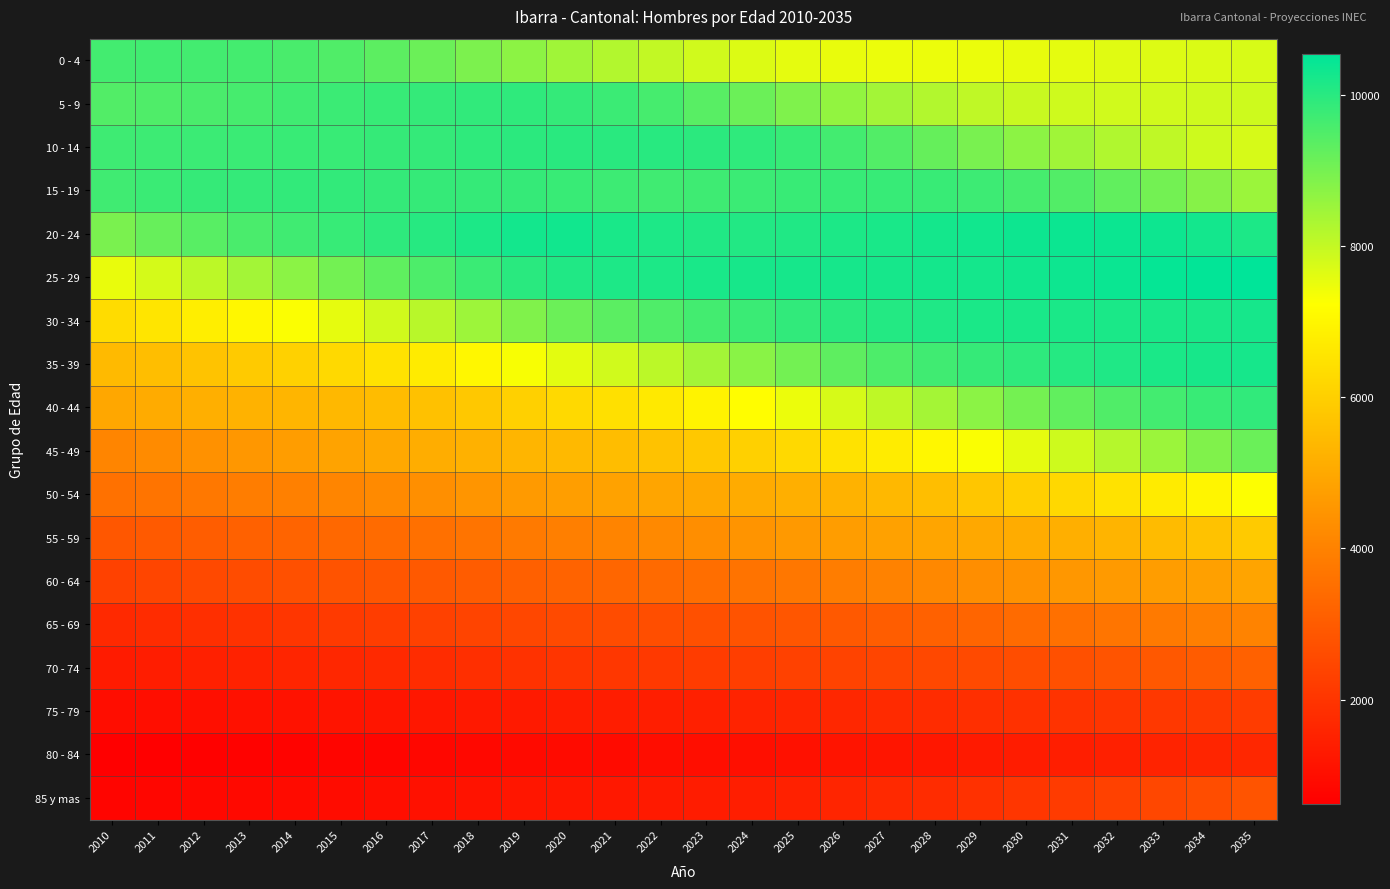

Reading right to left, list all the values displayed in this chart.

0 - 4: 2035=7742	2034=7700	2033=7657	2032=7614	2031=7567	2030=7526	2029=7494	2028=7470	2027=7473	2026=7501	2025=7569	2024=7681	2023=7827	2022=8014	2021=8220	2020=8459	2019=8697	2018=8919	2017=9135	2016=9322	2015=9471	2014=9570	2013=9634	2012=9661	2011=9674	2010=9662
5 - 9: 2035=7879	2034=7849	2033=7825	2032=7827	2031=7862	2030=7936	2029=8054	2028=8211	2027=8408	2026=8631	2025=8874	2024=9129	2023=9375	2022=9611	2021=9752	2020=9851	2019=9900	2018=9892	2017=9854	2016=9807	2015=9753	2014=9690	2013=9618	2012=9555	2011=9492	2010=9453
10 - 14: 2035=7757	2034=7881	2033=8042	2032=8238	2031=8461	2030=8709	2029=8966	2028=9214	2027=9454	2026=9651	2025=9808	2024=9911	2023=9967	2022=10000	2021=9991	2020=9982	2019=9958	2018=9908	2017=9855	2016=9823	2015=9798	2014=9780	2013=9767	2012=9757	2011=9738	2010=9713
15 - 19: 2035=8518	2034=8776	2033=9026	2032=9264	2031=9466	2030=9621	2029=9729	2028=9784	2027=9807	2026=9799	2025=9780	2024=9746	2023=9712	2022=9689	2021=9730	2020=9795	2019=9831	2018=9826	2017=9826	2016=9853	2015=9873	2014=9873	2013=9854	2012=9823	2011=9765	2010=9688
20 - 24: 2035=10161	2034=10278	2033=10346	2032=10367	2031=10367	2030=10345	2029=10301	2028=10250	2027=10201	2026=10148	2025=10101	2024=10082	2023=10096	2022=10133	2021=10205	2020=10286	2019=10276	2018=10152	2017=10022	2016=9921	2015=9816	2014=9696	2013=9558	2012=9391	2011=9185	2010=8946
25 - 29: 2035=10535	2034=10495	2033=10449	2032=10397	2031=10345	2030=10288	2029=10254	2028=10249	2027=10238	2026=10241	2025=10241	2024=10222	2023=10188	2022=10157	2021=10134	2020=10098	2019=9986	2018=9765	2017=9525	2016=9294	2015=9032	2014=8725	2013=8408	2012=8090	2011=7783	2010=7495
30 - 34: 2035=10230	2034=10198	2033=10195	2032=10186	2031=10186	2030=10199	2029=10177	2028=10127	2027=10068	2026=9983	2025=9886	2024=9772	2023=9646	2022=9492	2021=9342	2020=9140	2019=8855	2018=8491	2017=8135	2016=7826	2015=7538	2014=7271	2013=7015	2012=6778	2011=6547	2010=6323
35 - 39: 2035=10234	2034=10223	2033=10177	2032=10119	2031=10038	2030=9934	2029=9823	2028=9687	2027=9511	2026=9299	2025=9042	2024=8739	2023=8422	2022=8107	2021=7827	2020=7578	2019=7306	2018=7013	2017=6738	2016=6499	2015=6258	2014=6042	2013=5854	2012=5686	2011=5557	2010=5445
40 - 44: 2035=9894	2034=9787	2033=9660	2032=9486	2031=9274	2030=9019	2029=8717	2028=8394	2027=8067	2026=7754	2025=7456	2024=7179	2023=6916	2022=6666	2021=6443	2020=6239	2019=6030	2018=5818	2017=5643	2016=5509	2015=5410	2014=5321	2013=5252	2012=5168	2011=5072	2010=4957
45 - 49: 2035=9156	2034=8850	2033=8518	2032=8191	2031=7874	2030=7570	2029=7285	2028=7014	2027=6752	2026=6495	2025=6254	2024=6028	2023=5825	2022=5655	2021=5523	2020=5425	2019=5329	2018=5219	2017=5114	2016=4994	2015=4862	2014=4718	2013=4569	2012=4413	2011=4251	2010=4102
50 - 54: 2035=7256	2034=6983	2033=6717	2032=6471	2031=6218	2030=5990	2029=5766	2028=5569	2027=5402	2026=5265	2025=5159	2024=5071	2023=4991	2022=4907	2021=4826	2020=4739	2019=4630	2018=4495	2017=4354	2016=4218	2015=4087	2014=3967	2013=3856	2012=3747	2011=3657	2010=3557
55 - 59: 2035=5883	2034=5668	2033=5470	2032=5303	2031=5179	2030=5073	2029=4985	2028=4907	2027=4813	2026=4715	2025=4596	2024=4471	2023=4328	2022=4191	2021=4056	2020=3926	2019=3795	2018=3656	2017=3534	2016=3418	2015=3322	2014=3226	2013=3139	2012=3054	2011=2974	2010=2892
60 - 64: 2035=4880	2034=4798	2033=4720	2032=4638	2031=4538	2030=4425	2029=4302	2028=4160	2027=4022	2026=3876	2025=3735	2024=3607	2023=3485	2022=3379	2021=3281	2020=3203	2019=3120	2018=3027	2017=2942	2016=2859	2015=2780	2014=2694	2013=2611	2012=2521	2011=2425	2010=2332
65 - 69: 2035=4040	2034=3921	2033=3794	2032=3661	2031=3525	2030=3394	2029=3269	2028=3154	2027=3047	2026=2952	2025=2865	2024=2790	2023=2719	2022=2661	2021=2601	2020=2545	2019=2475	2018=2396	2017=2309	2016=2216	2015=2130	2014=2036	2013=1952	2012=1866	2011=1788	2010=1721
70 - 74: 2035=3150	2034=3029	2033=2913	2032=2814	2031=2717	2030=2635	2029=2565	2028=2498	2027=2434	2026=2371	2025=2308	2024=2249	2023=2189	2022=2123	2021=2066	2020=2013	2019=1947	2018=1866	2017=1785	2016=1718	2015=1650	2014=1588	2013=1521	2012=1462	2011=1403	2010=1346
75 - 79: 2035=2196	2034=2128	2033=2074	2032=2015	2031=1958	2030=1900	2029=1850	2028=1792	2027=1724	2026=1663	2025=1601	2024=1540	2023=1481	2022=1429	2021=1395	2020=1368	2019=1331	2018=1279	2017=1233	2016=1185	2015=1144	2014=1106	2013=1068	2012=1031	2011=1000	2010=968
80 - 84: 2035=1650	2034=1596	2033=1540	2032=1478	2031=1424	2030=1361	2029=1304	2028=1246	2027=1193	2026=1142	2025=1090	2024=1041	2023=1002	2022=967	2021=940	2020=926	2019=897	2018=856	2017=822	2016=787	2015=754	2014=725	2013=693	2012=671	2011=642	2010=618
85 y mas: 2035=2812	2034=2639	2033=2475	2032=2323	2031=2177	2030=2042	2029=1909	2028=1796	2027=1690	2026=1591	2025=1505	2024=1424	2023=1355	2022=1299	2021=1265	2020=1251	2019=1203	2018=1130	2017=1066	2016=1013	2015=965	2014=917	2013=876	2012=841	2011=800	2010=763